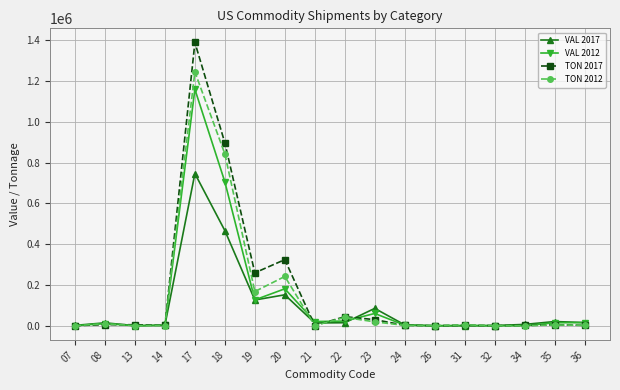

Rank the series by their maximum value, from highest to lowest.

TON 2017, TON 2012, VAL 2012, VAL 2017